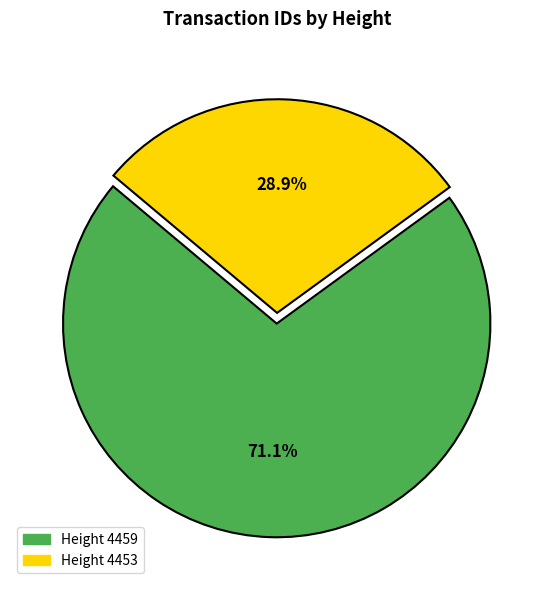

Is there a majority slice in this chart?

Yes